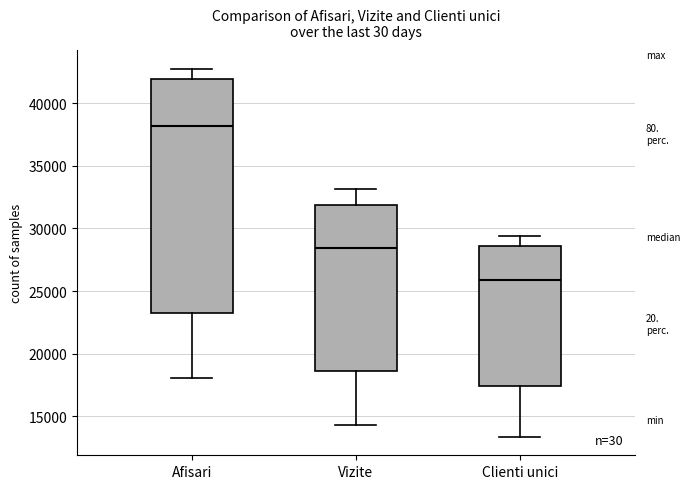

Reading left to right, read every box against the y-axis: the position of its median line, the range the box covers, and the ends of its whiskers. The values are not printed on the chart, so give them approximately, as read against the axis.

Afisari: median 38000, box 23000 to 42000, whiskers 18000 to 43000
Vizite: median 28500, box 18500 to 32000, whiskers 14500 to 33000
Clienti unici: median 26000, box 17500 to 28500, whiskers 13500 to 29500